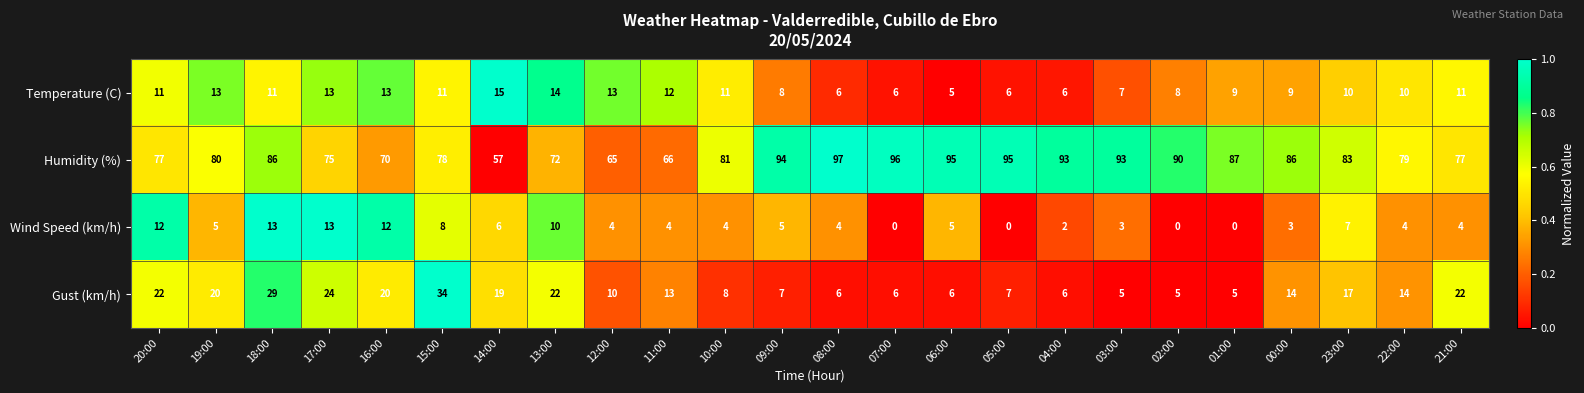

What is the difference between the highest and lowest values at 23:00?

76